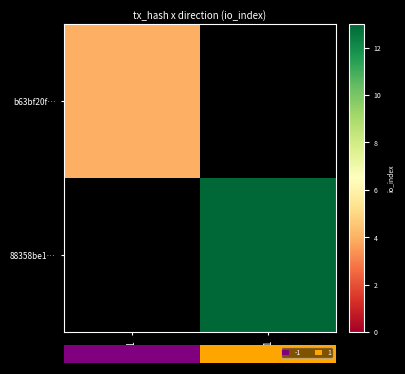

What is the greatest value displayed?

13.0